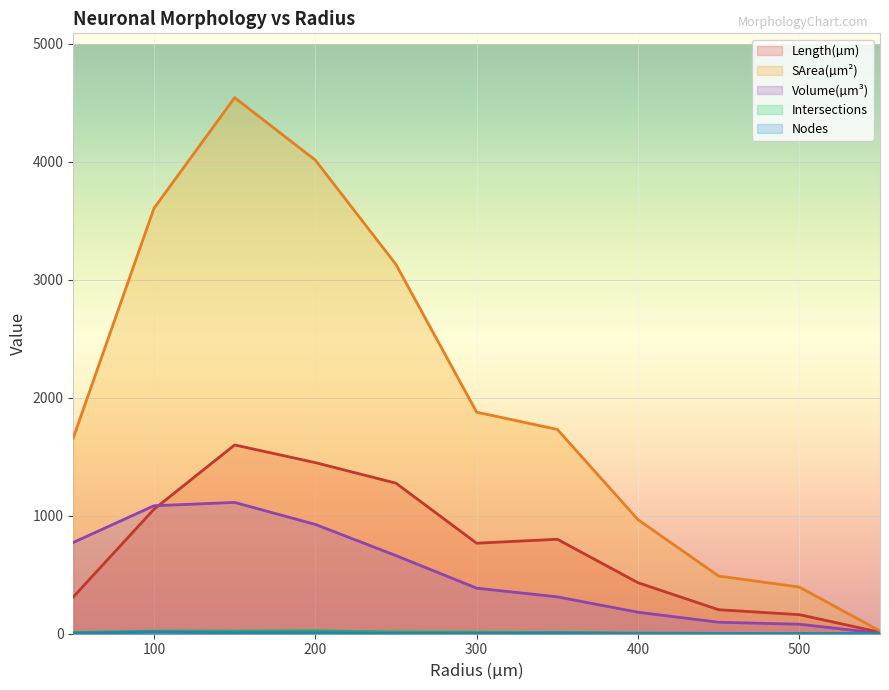

How many values in the Length(µm) series exceed 767?

5